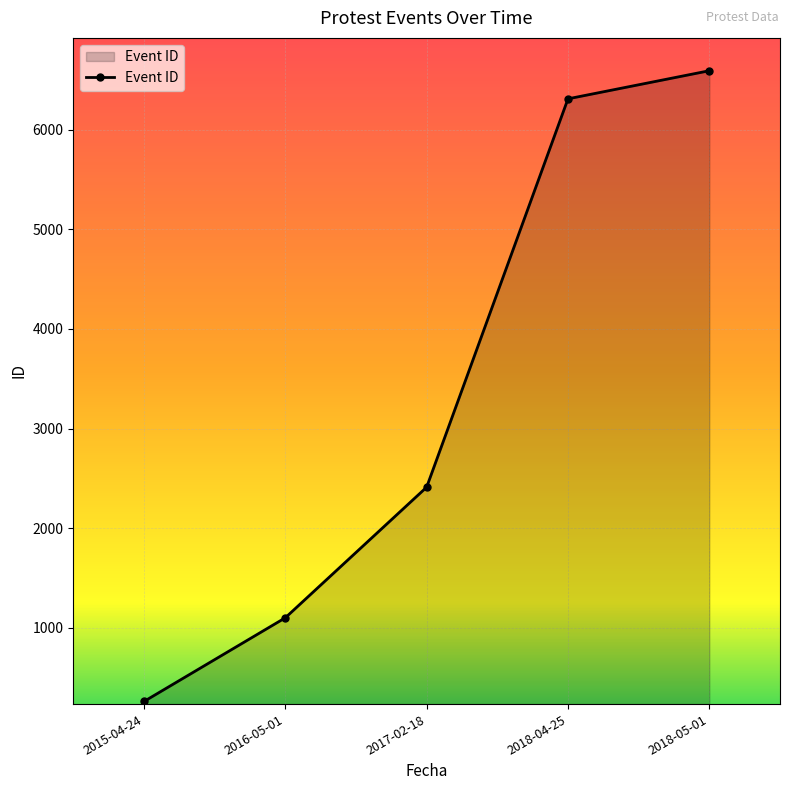

Rank the categories by value from lowest to highest.

2015-04-24, 2016-05-01, 2017-02-18, 2018-04-25, 2018-05-01